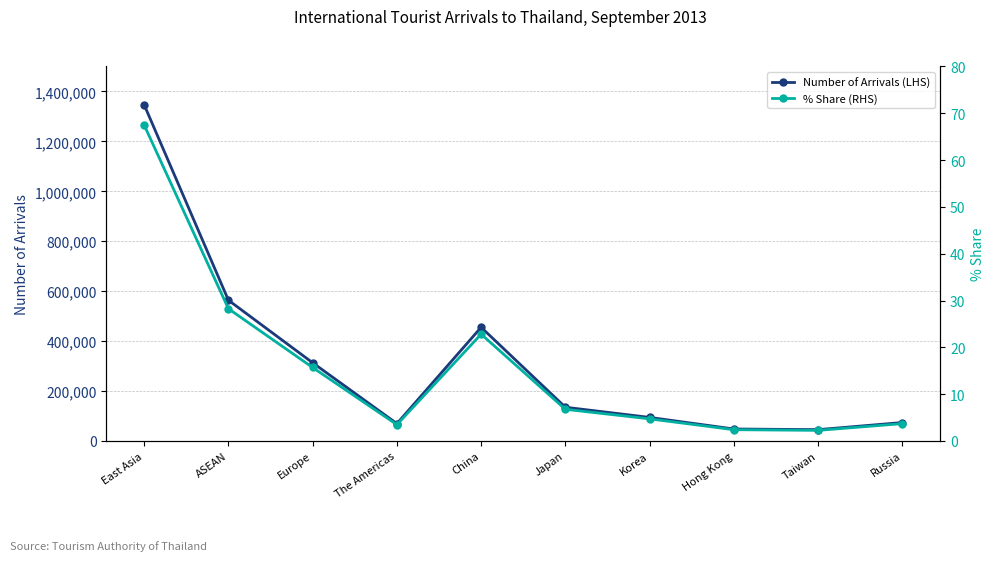

Is this an area chart (filled region under the line)?

No